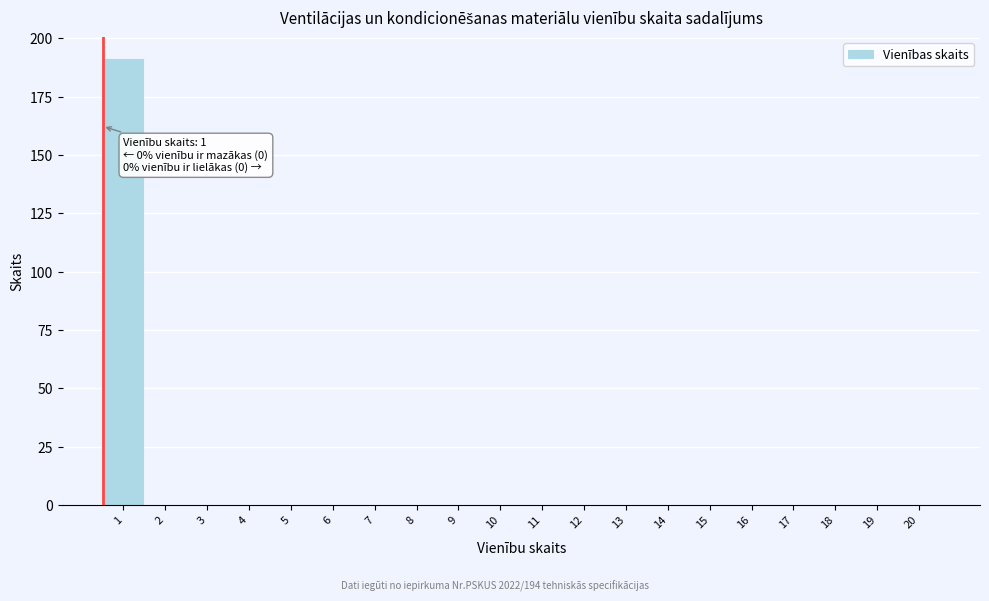

Reading left to right, list all the values displayed in this chart.

1=191	2=0	3=0	4=0	5=0	6=0	7=0	8=0	9=0	10=0	11=0	12=0	13=0	14=0	15=0	16=0	17=0	18=0	19=0	20=0